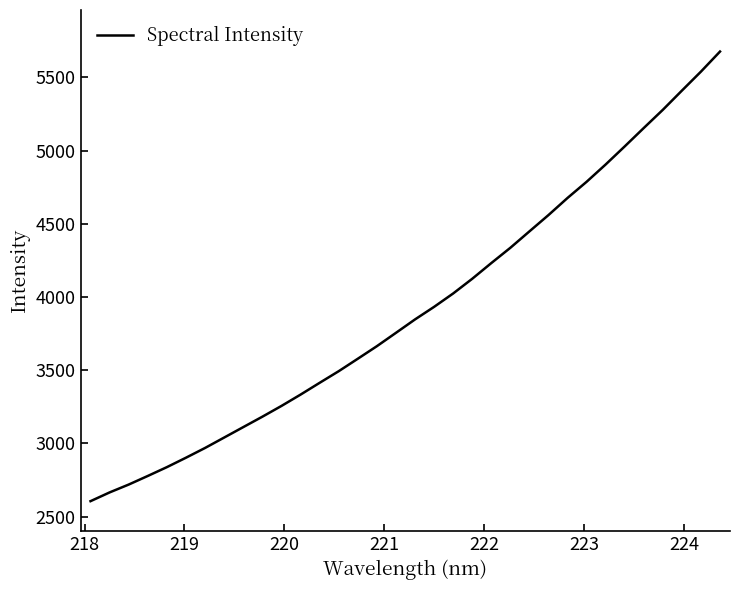

How many values are below 3846?

17